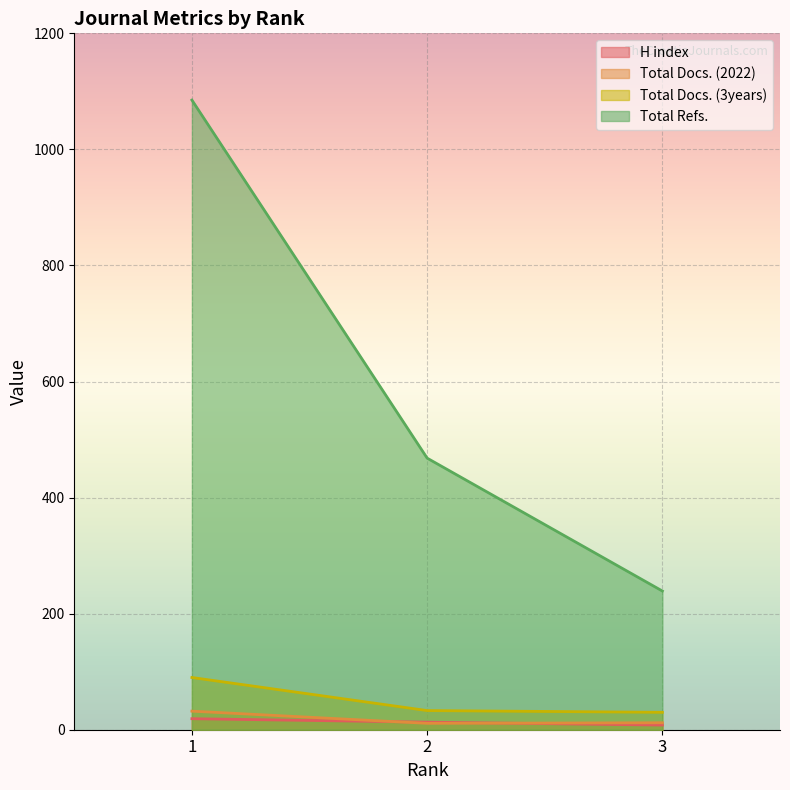

Is the value of Total Docs. (2022) at 2 greater than the value of Total Refs. at 2?

No